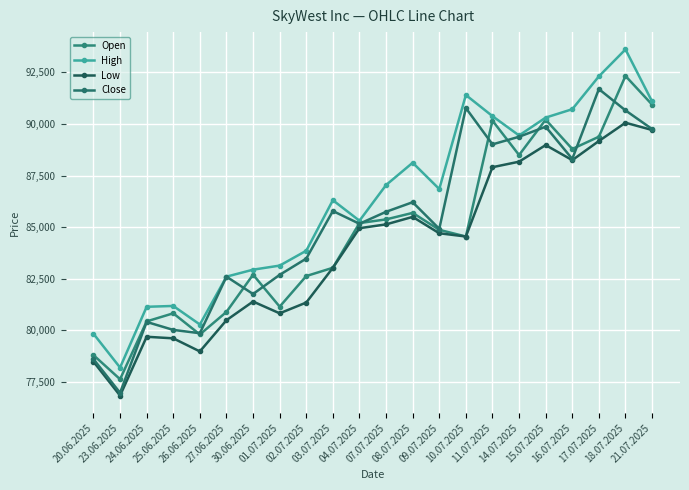

Which category has the lowest value in the Low series?

23.06.2025